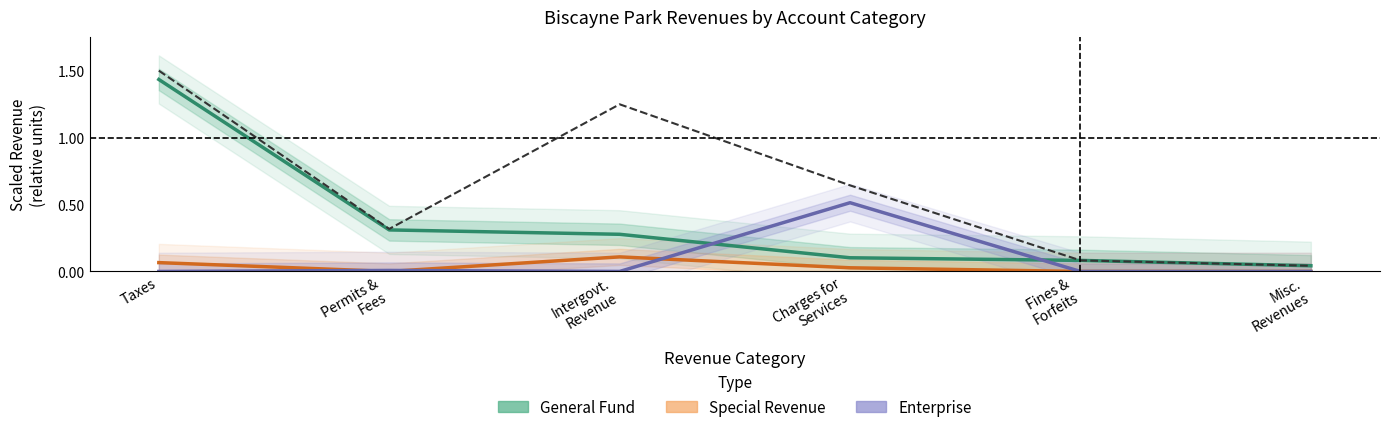

Which series changed the most between Taxes and Permits &
Fees?

Account Total (scaled)